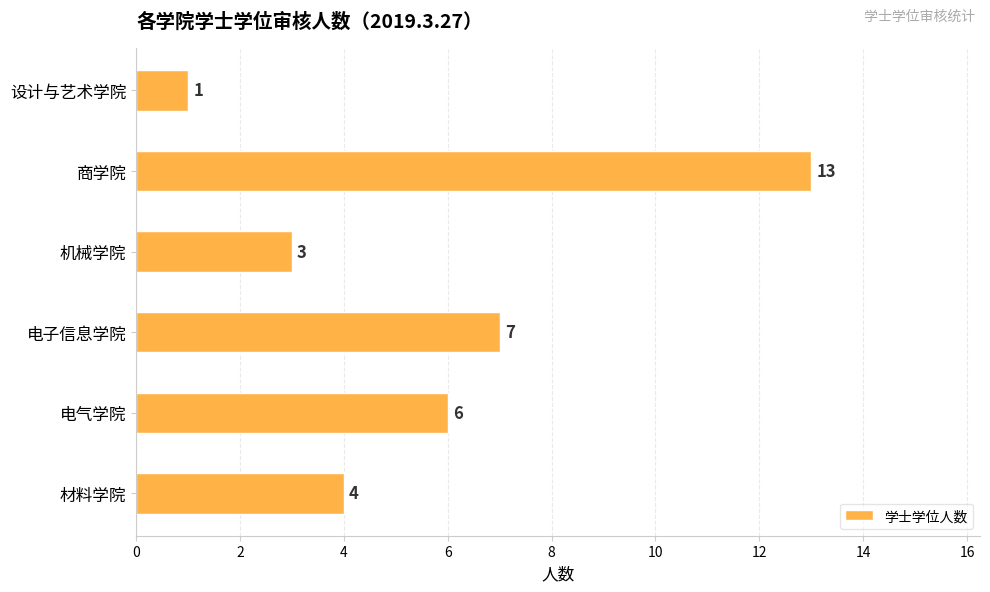

List the labels in order of value, smallest first.

设计与艺术学院, 机械学院, 材料学院, 电气学院, 电子信息学院, 商学院